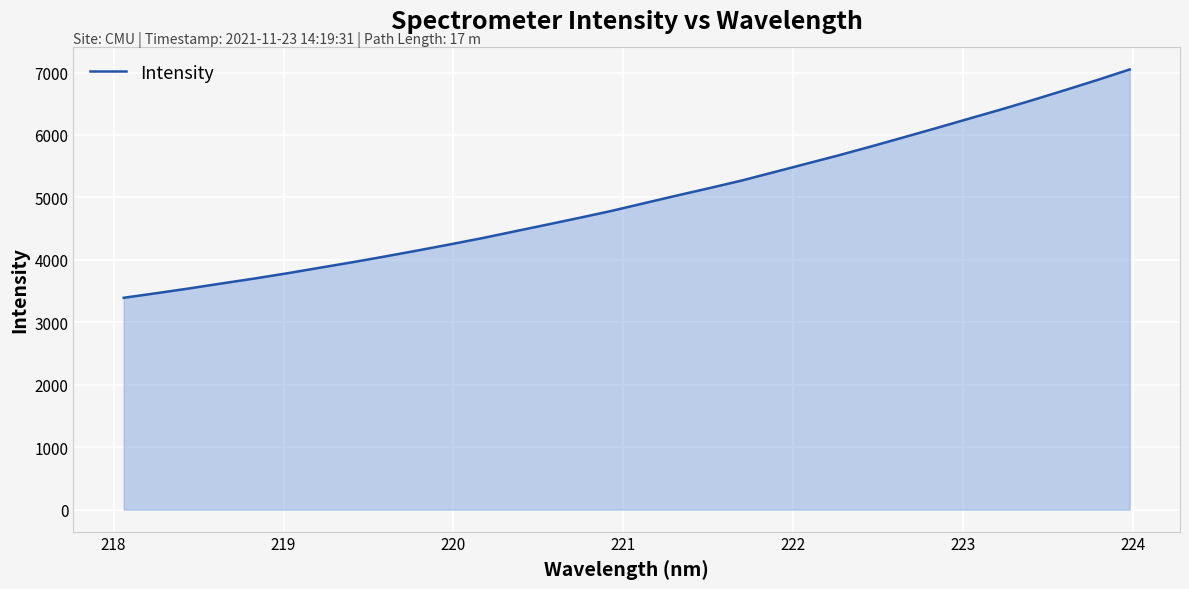

What is the average value?

4977.0